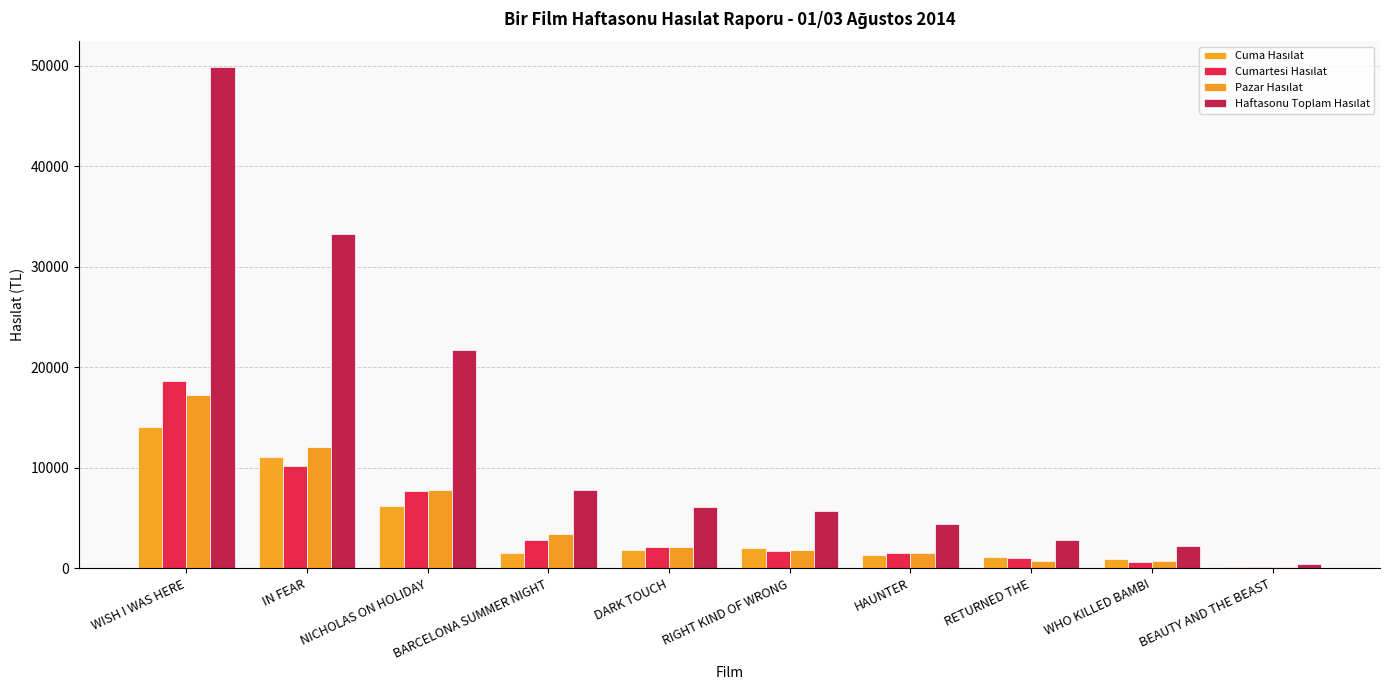

How many groups of bars are there?

10